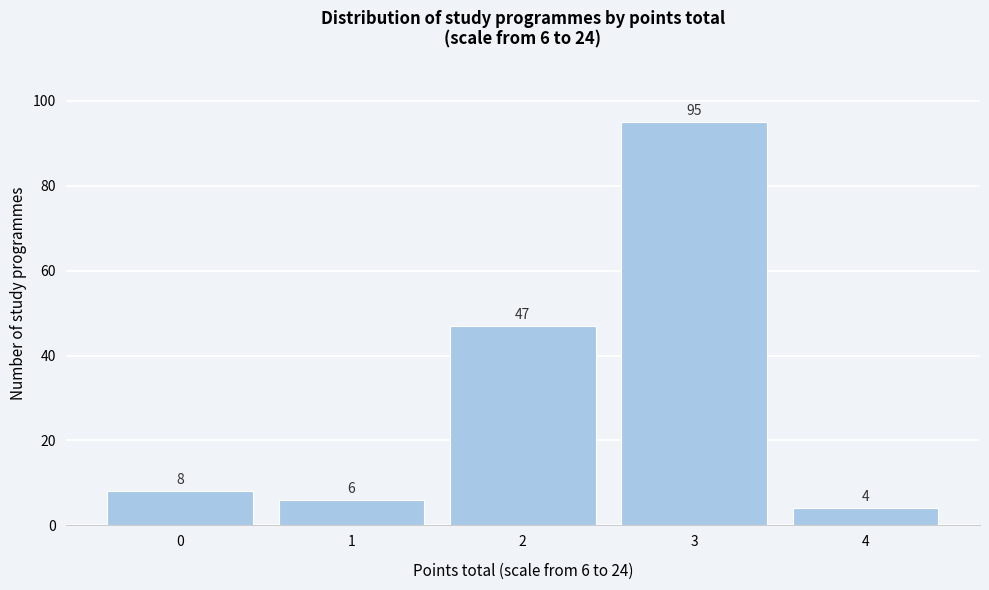

Which range on the x-axis has the tallest bar?

2.5 to 3.5